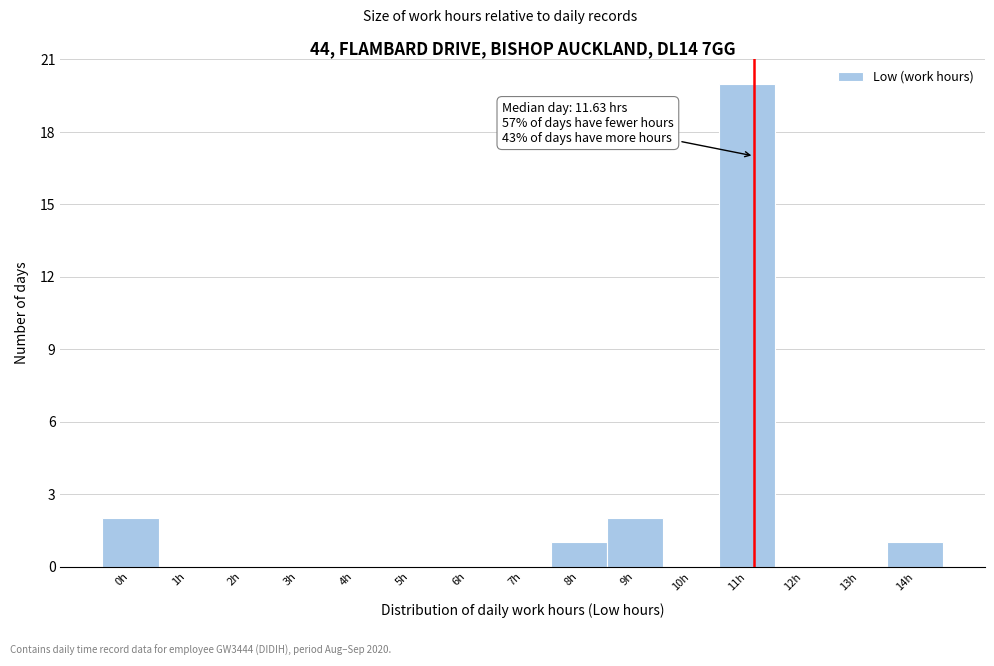

Reading left to right, what are all the values shown in this chart?

0h=2	1h=0	2h=0	3h=0	4h=0	5h=0	6h=0	7h=0	8h=1	9h=2	10h=0	11h=20	12h=0	13h=0	14h=1